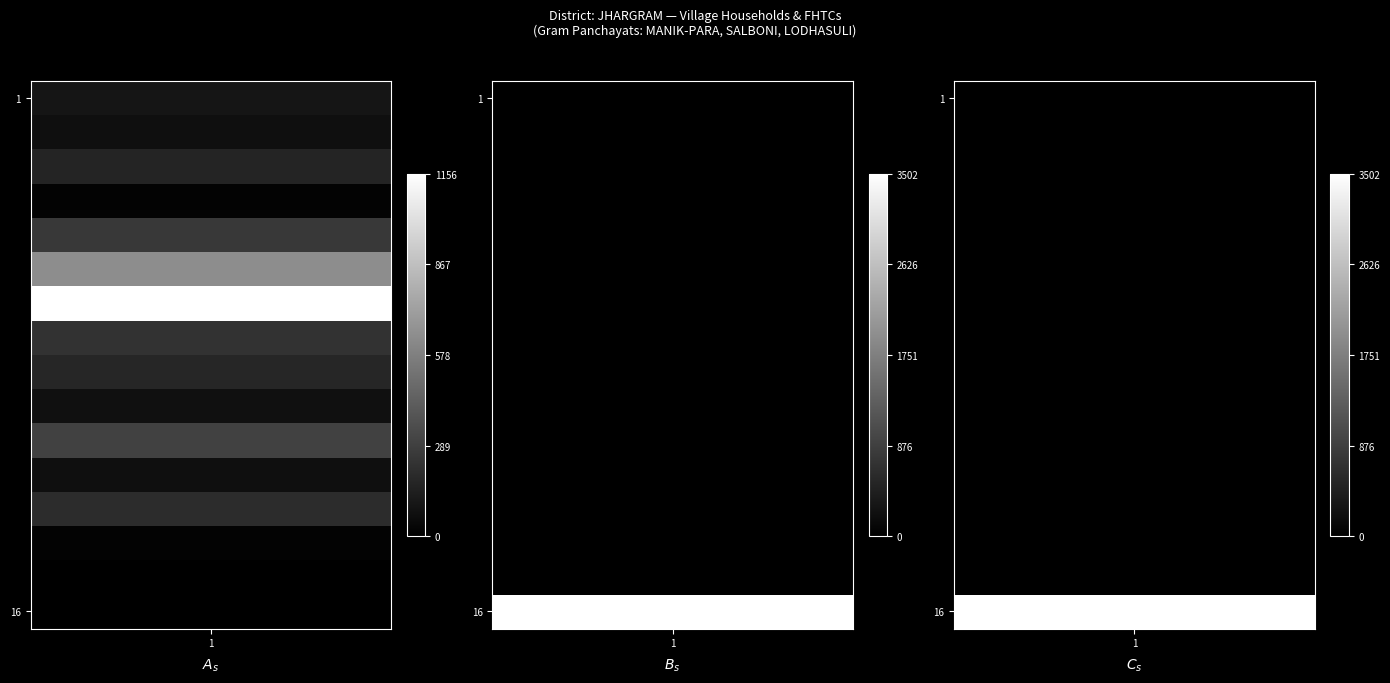

Reading left to right, extract all data points from this chart.

Kalajharia: 0=96	1=0	2=0
Kusumghati: 0=68	1=0	2=0
Bhaluk Kaulua: 0=170	1=0	2=0
Keshya Kotra: 0=15	1=0	2=0
Krishnaband Chutamari: 0=255	1=0	2=0
Lalitasol: 0=641	1=0	2=0
Manikpara: 0=1156	1=0	2=0
Rajabasa: 0=228	1=0	2=0
Thakur Khan Kunduria: 0=175	1=0	2=0
Gujidam: 0=73	1=0	2=0
Nauria Dam: 0=294	1=0	2=0
Balad Duba: 0=68	1=0	2=0
Bamun Mura: 0=203	1=0	2=0
Jambani: 0=18	1=0	2=0
Baraban Pura: 0=0	1=0	2=0
Chhota Banpura: 0=0	1=3502	2=3502